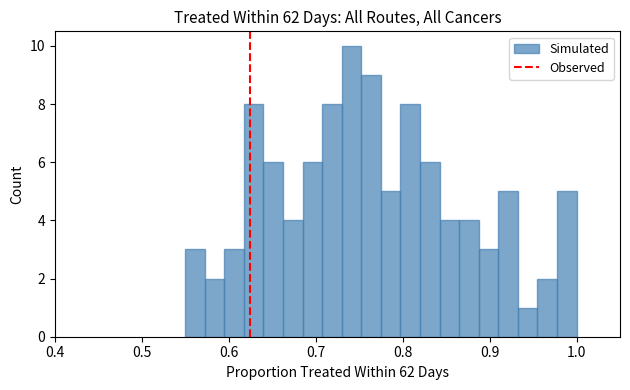

Around what value on the x-axis is the tallest bar? Give the approximate position of its centre, as read against the axis.

0.74